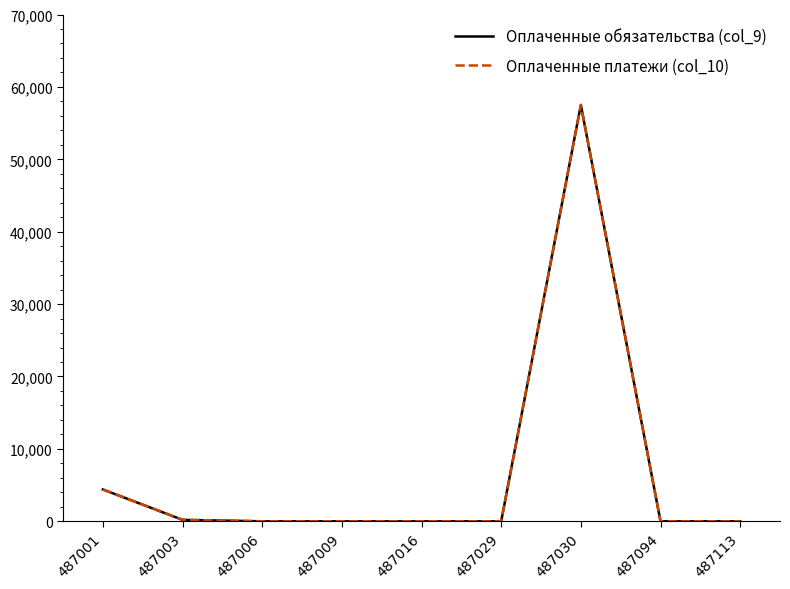

What is the difference between the Оплаченные обязательства (col_9) values at 487003 and 487001?

4197